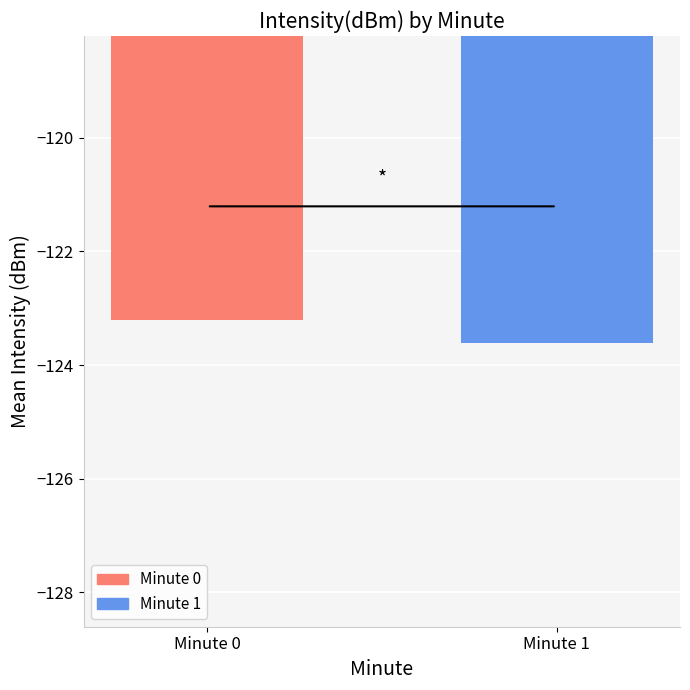

What value does the data have at Minute 0?

-123.2